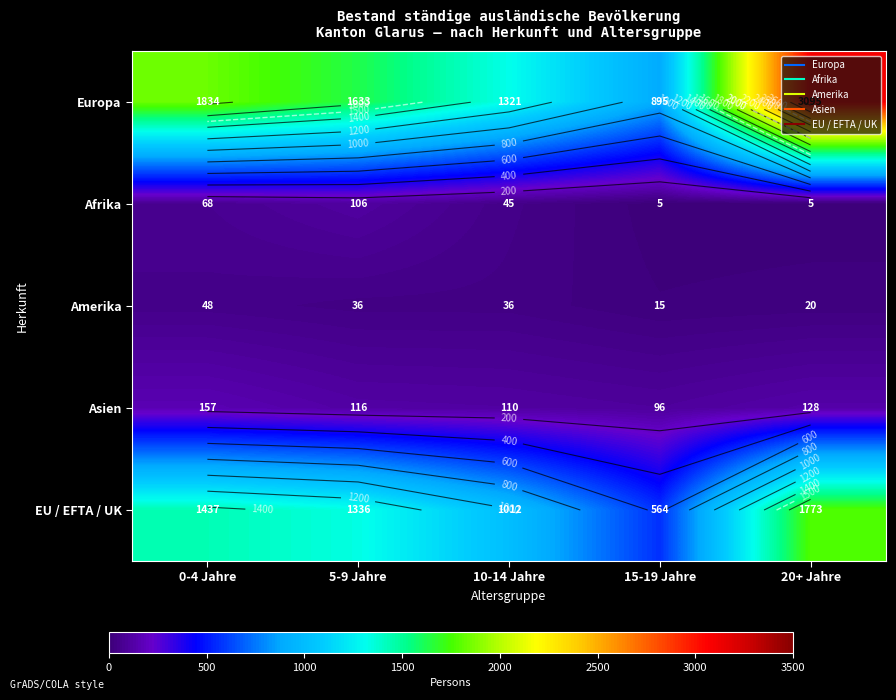

What is the smallest value displayed?

5